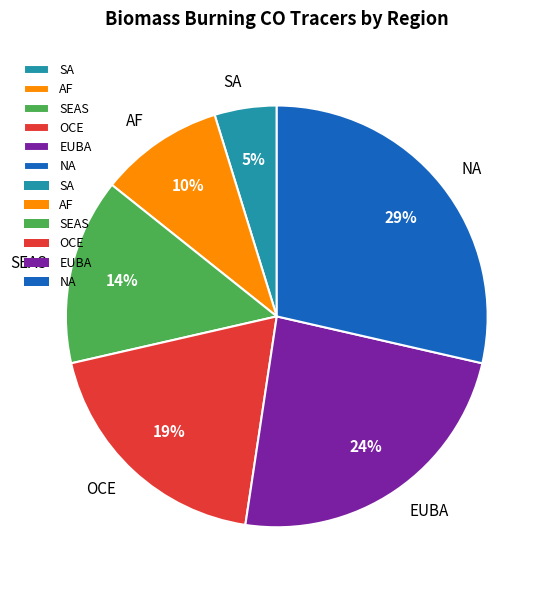

Combined, do OCE and EUBA account for over 50%?

No